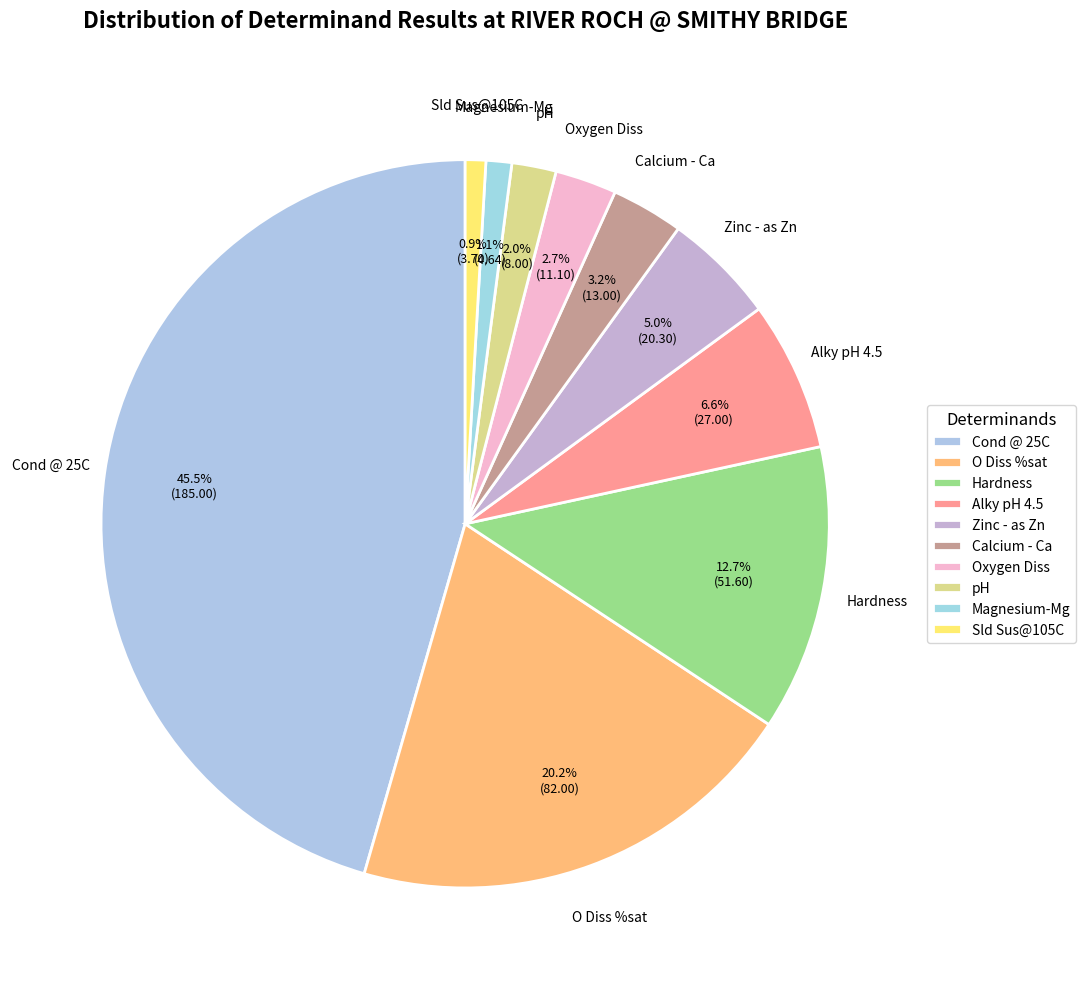

Is it true that pH is 9% of the pie?

False